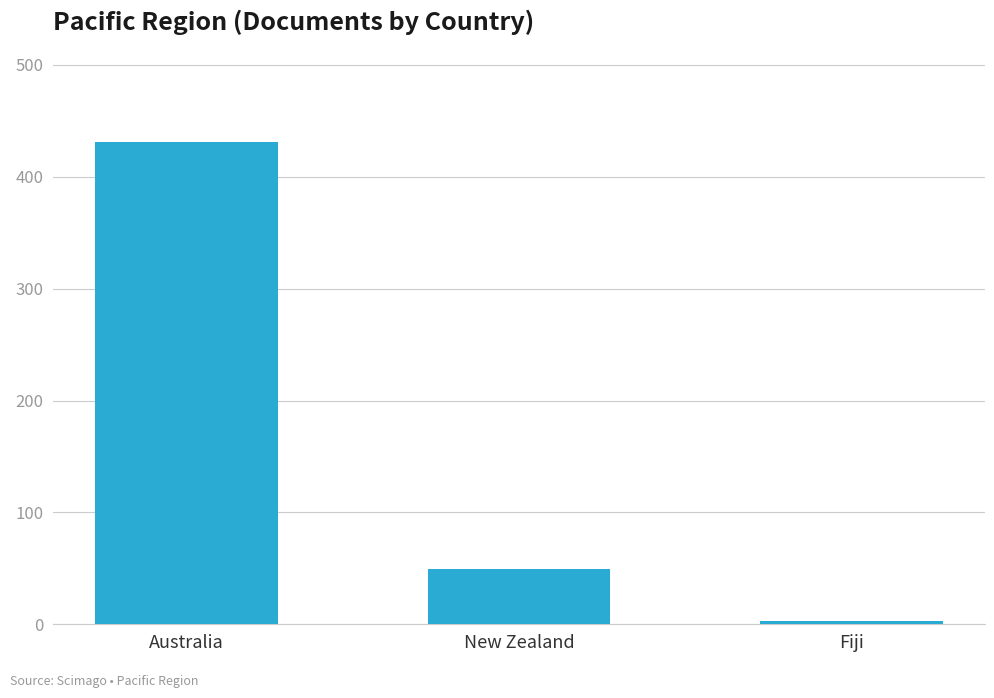

Which label corresponds to the largest value in the chart?

Australia